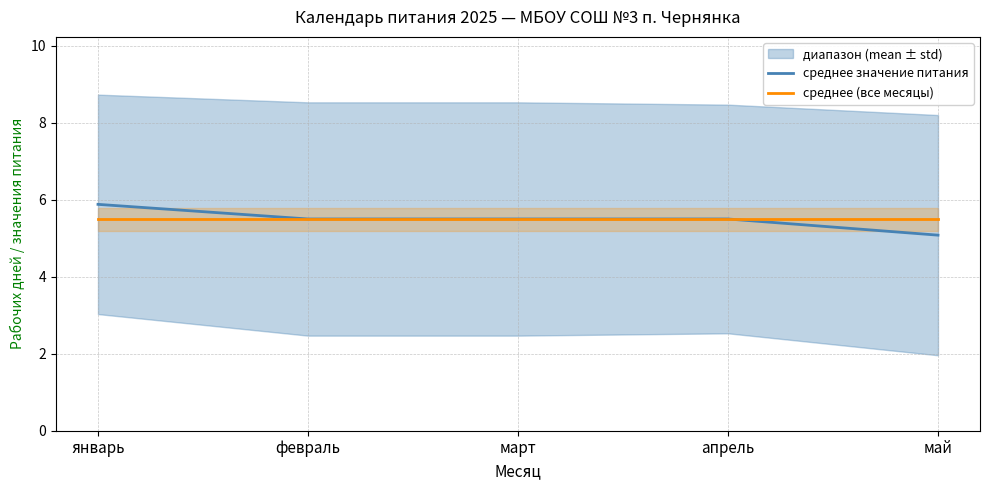

At which label does среднее (все месяцы) reach its peak?

январь